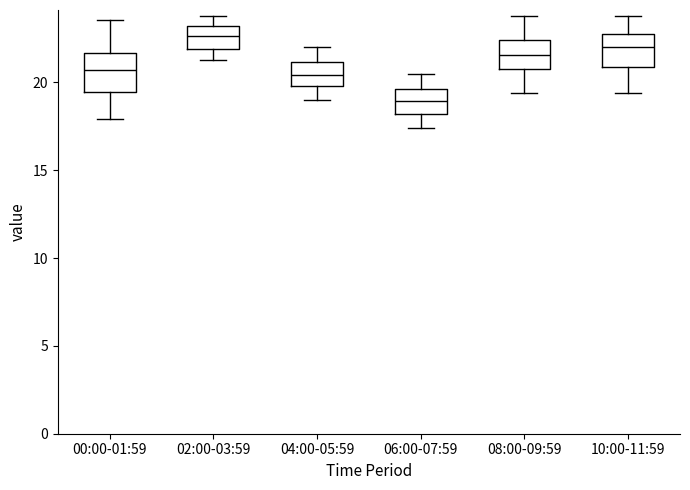

Where is the lower edge of the box for 06:00-07:59 on the y-axis? The values are not printed on the chart, so give them approximately, as read against the axis.

18.0